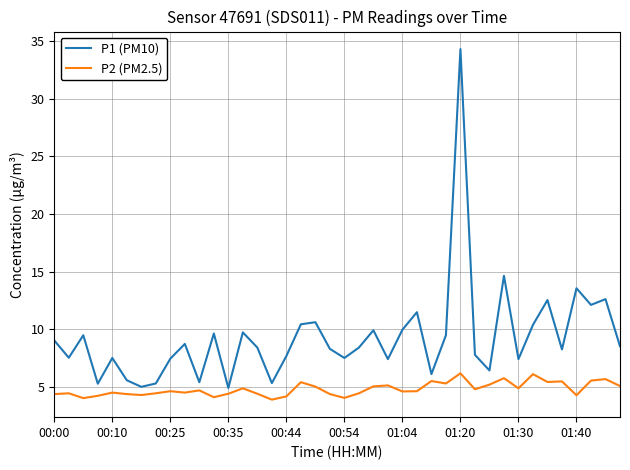

Rank the series by their average value, from lowest to highest.

P2 (PM2.5), P1 (PM10)